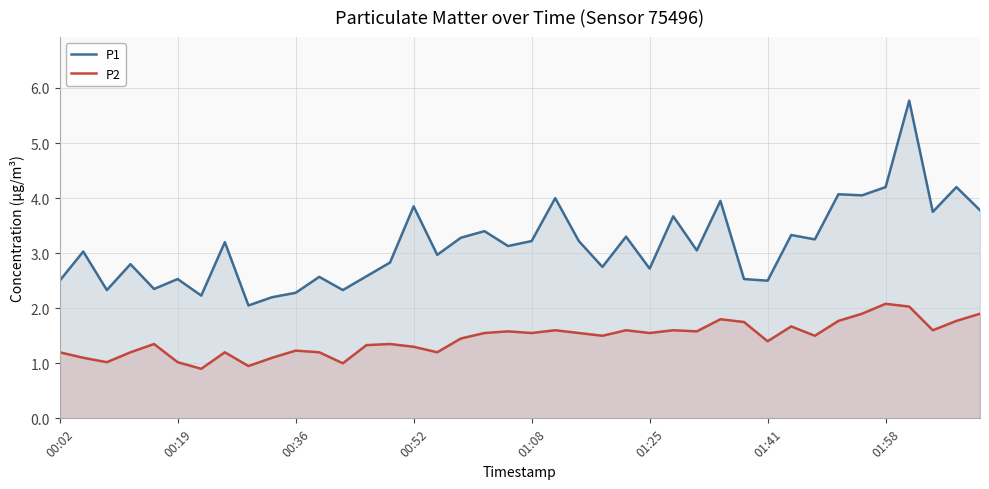

What is the spread (max minus min) of values at 00:02?

1.3